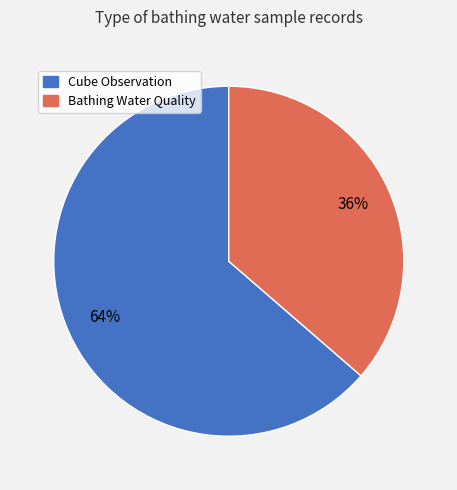

To the nearest percent, what is the combined percentage of Cube Observation and Bathing Water Quality?

100%